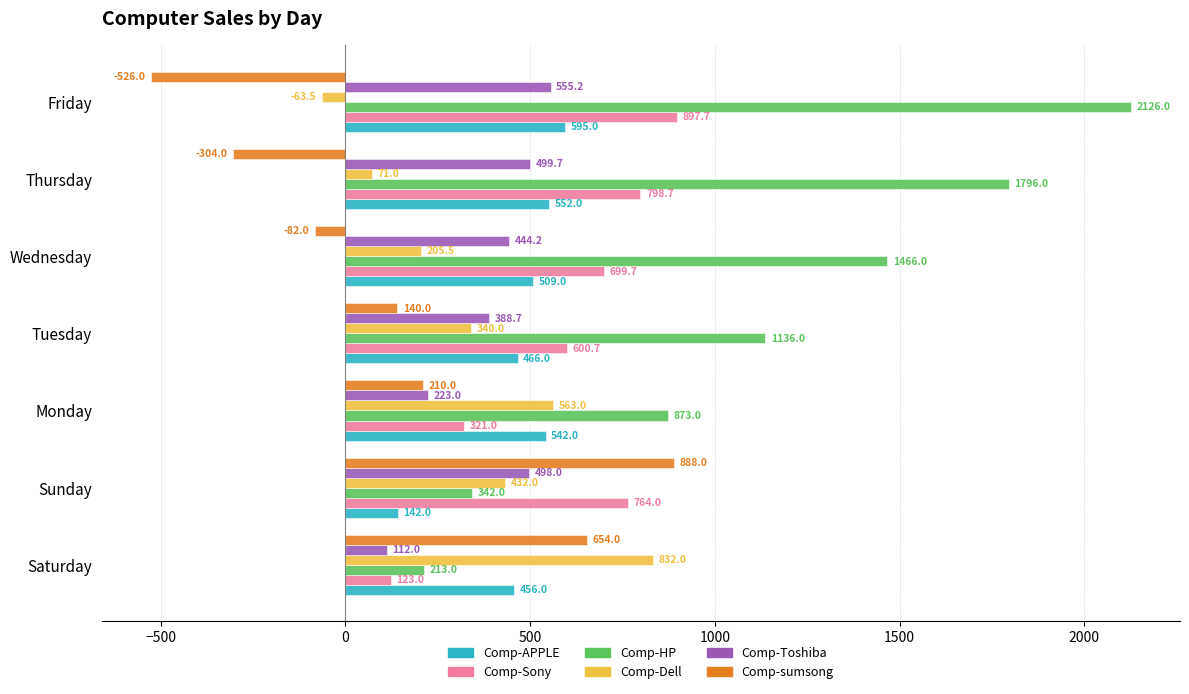

The value of Comp-HP at Wednesday is 1466.0. True or false?

True